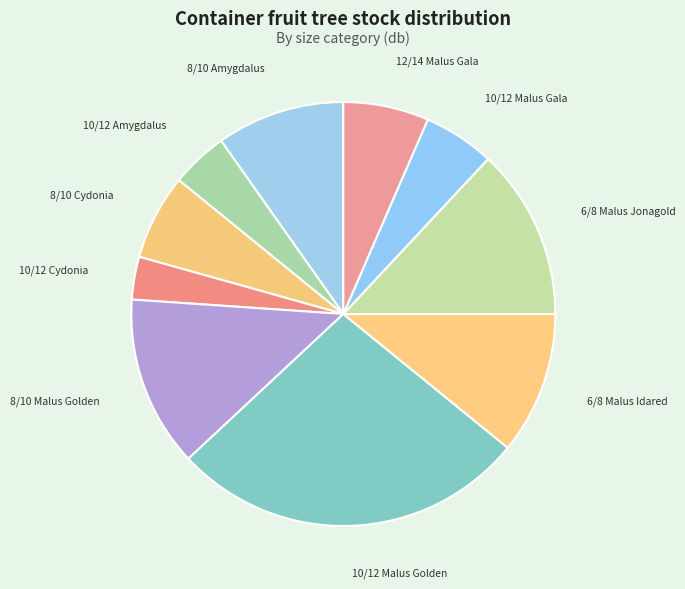

How many slices are in this pie chart?

10